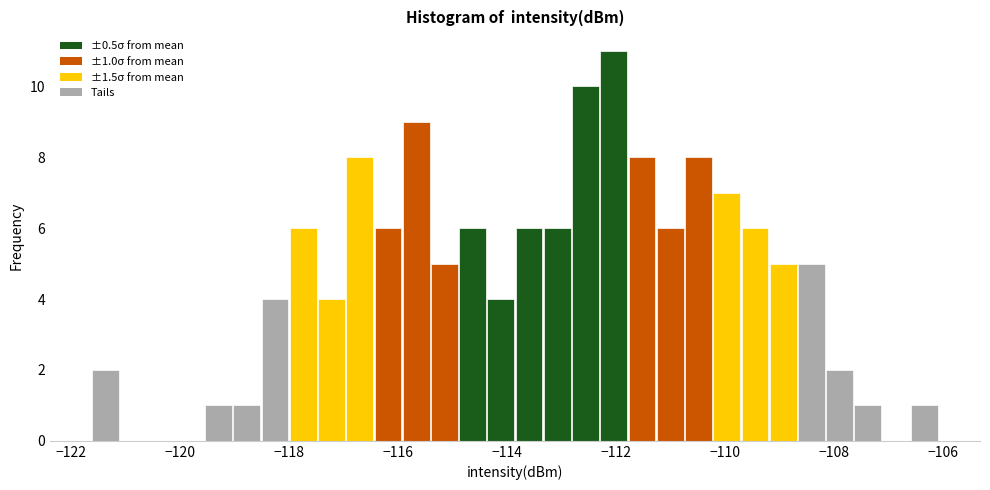

Around what value on the x-axis is the tallest bar? Give the approximate position of its centre, as read against the axis.

-112.0